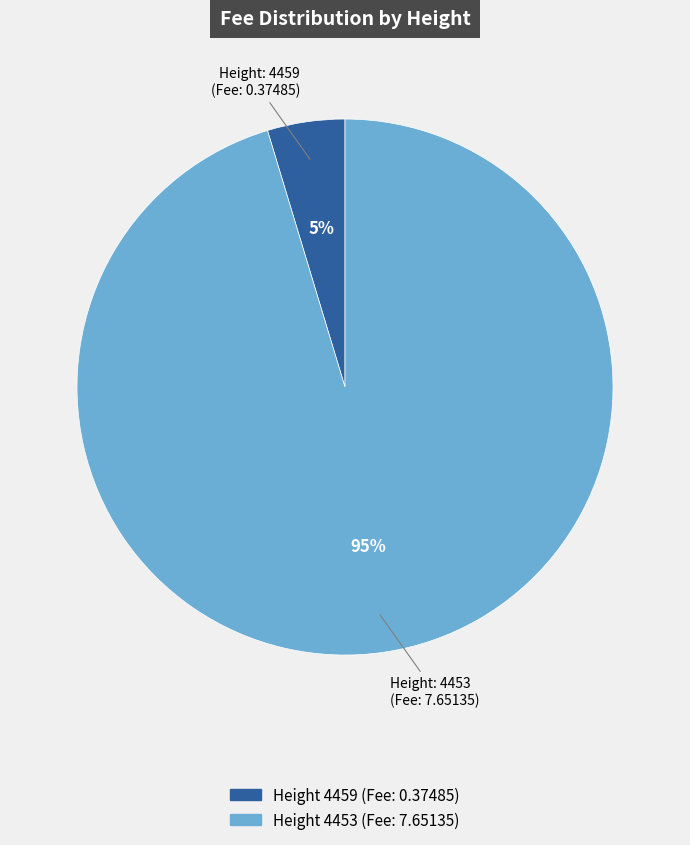

Is there any slice that represents more than half of the pie?

Yes